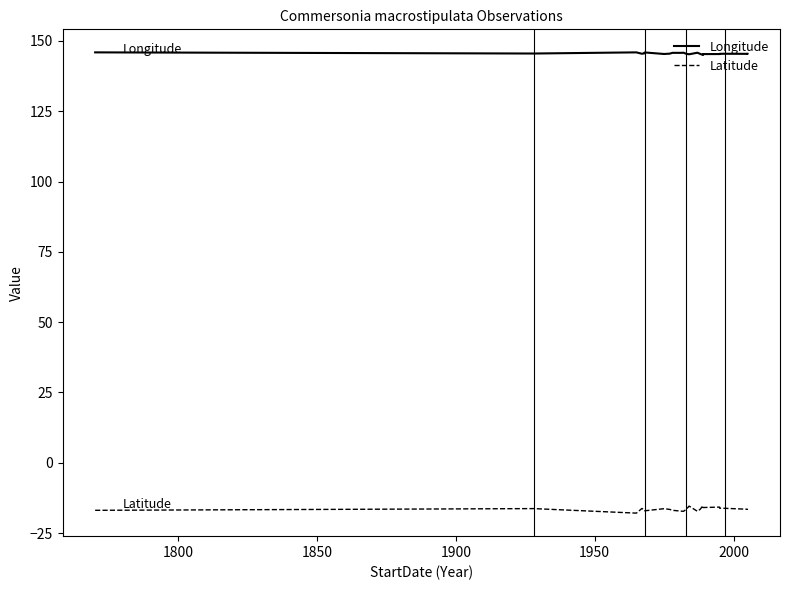

How many data points in Longitude are above 145?

22